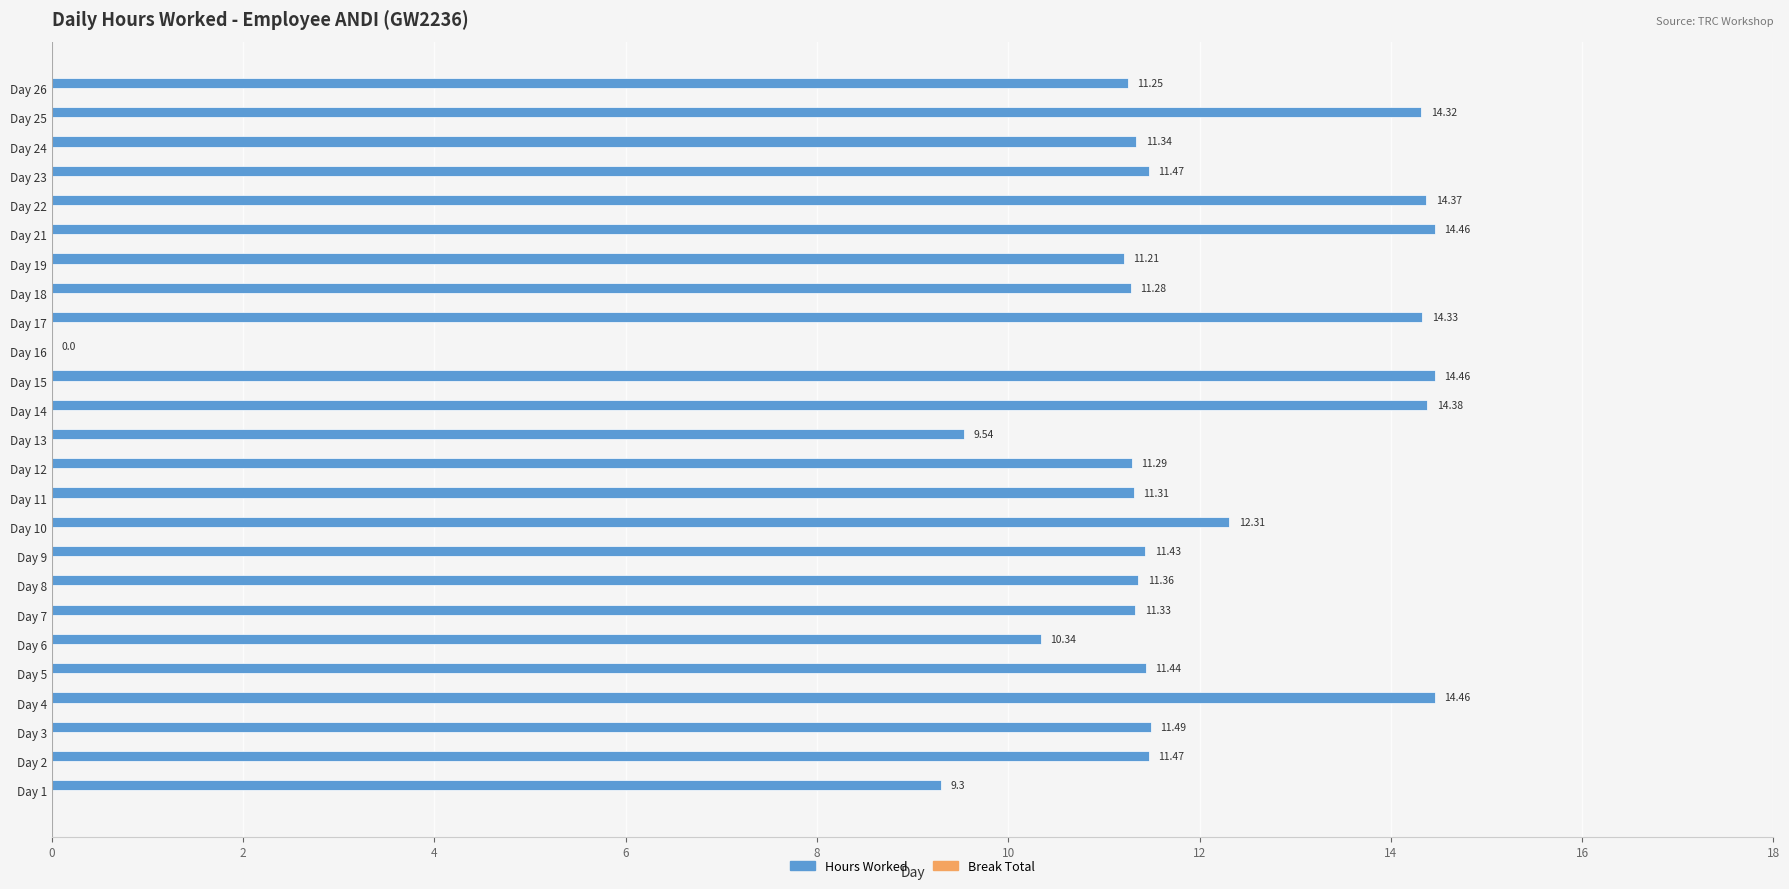

What is the sum of the values at Day 26 and Day 17?

25.6